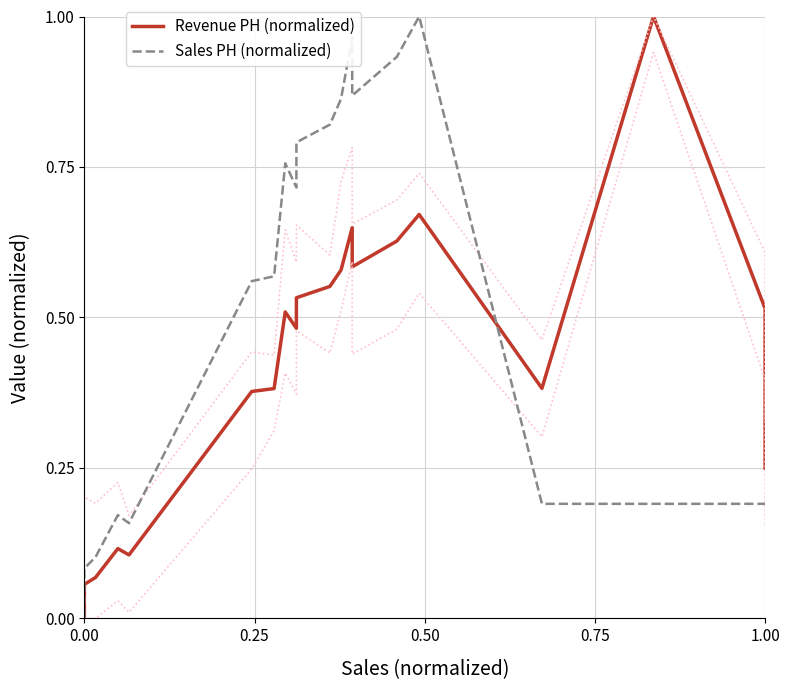

Is this an area chart (filled region under the line)?

No